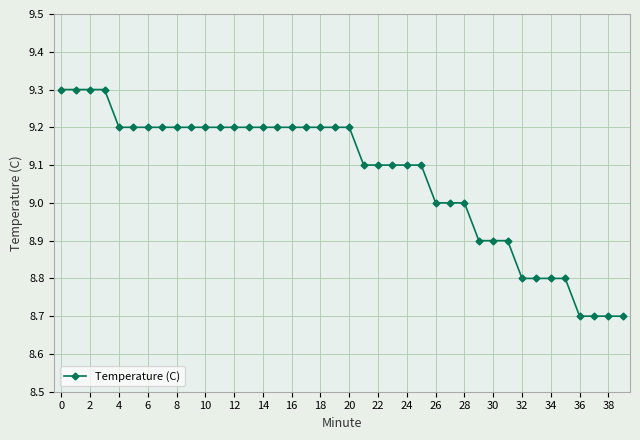

Reading left to right, what are all the values shown in this chart?

9.3	9.3	9.3	9.3	9.2	9.2	9.2	9.2	9.2	9.2	9.2	9.2	9.2	9.2	9.2	9.2	9.2	9.2	9.2	9.2	9.2	9.1	9.1	9.1	9.1	9.1	9.0	9.0	9.0	8.9	8.9	8.9	8.8	8.8	8.8	8.8	8.7	8.7	8.7	8.7